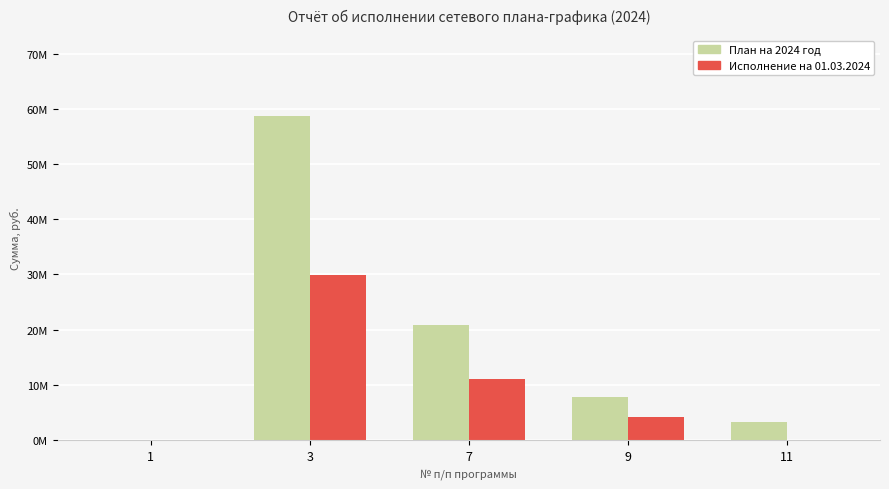

The value of Исполнение на 01.03.2024 at 9 is 4113449.5. True or false?

True